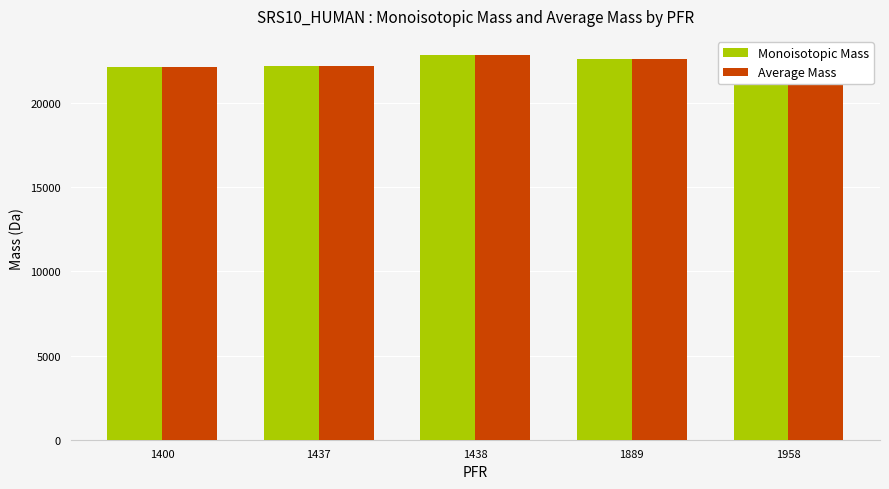

What is the difference between the maximum and minimum values in the Monoisotopic Mass series?

719.7